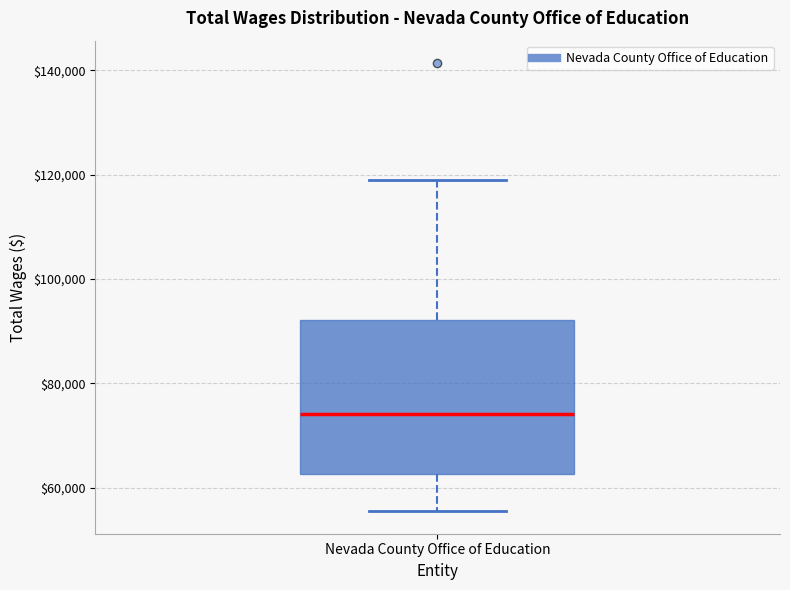

Where does the upper whisker of the box for Nevada County Office of Education end on the y-axis? The values are not printed on the chart, so give them approximately, as read against the axis.

120000